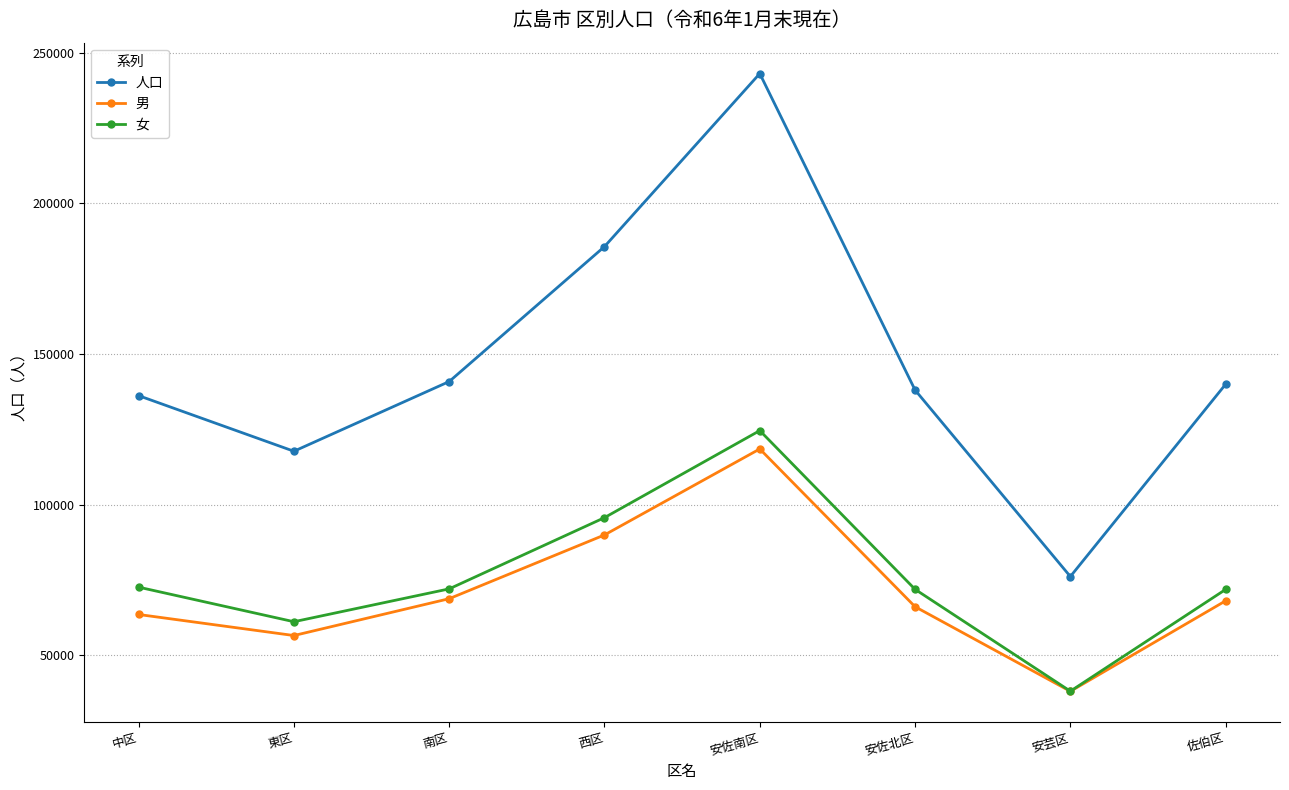

What is the sum of all 人口 values?

1177911